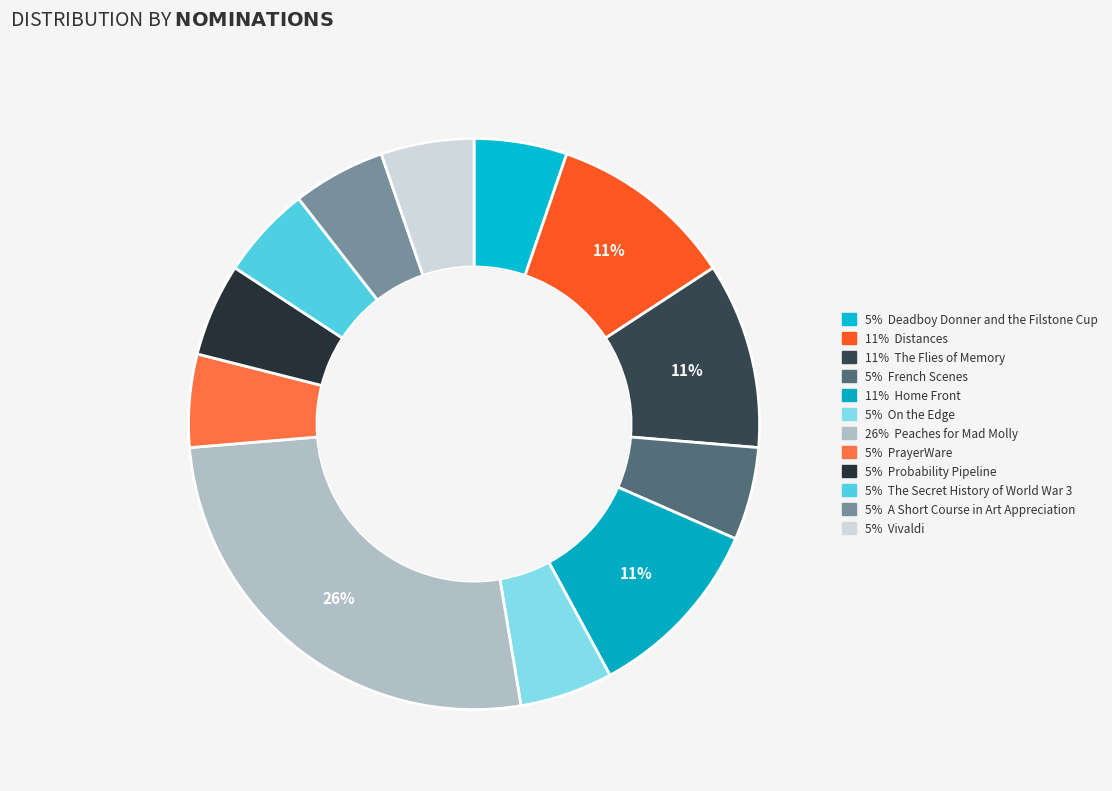

How many segments does this pie chart have?

12